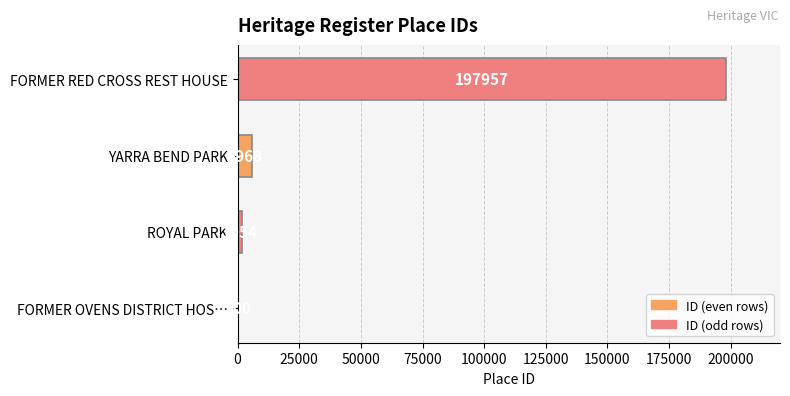

What is the sum of the values at ROYAL PARK and FORMER RED CROSS REST HOUSE?

199911